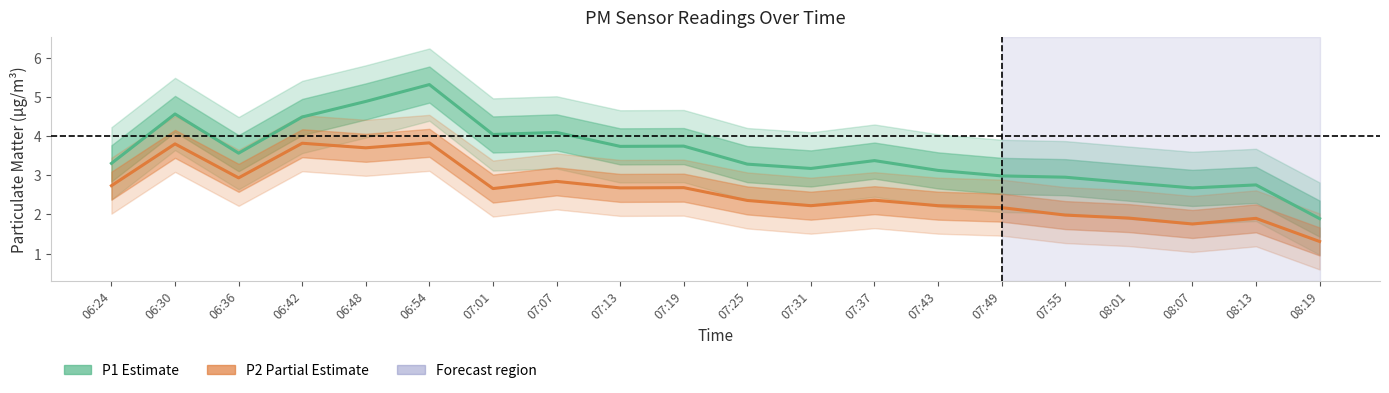

Does the chart display data point markers on the line(s)?

No